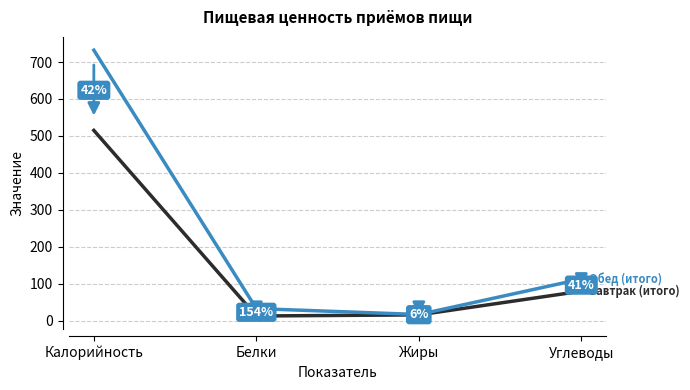

What position from the right is Углеводы?

1